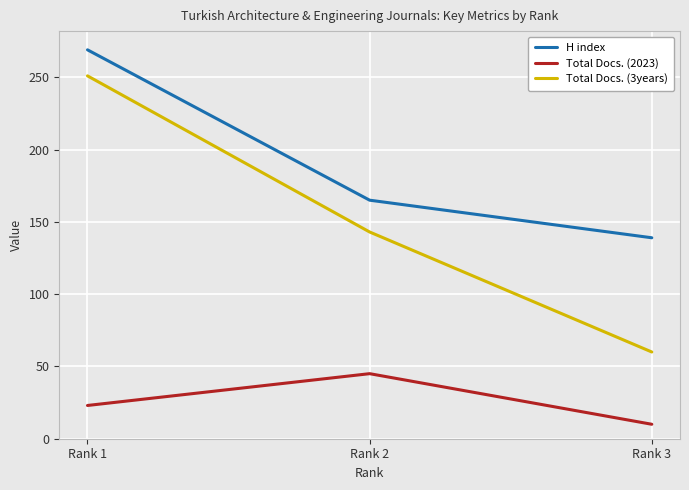

Which series changed the most between Rank 1 and Rank 2?

Total Docs. (3years)